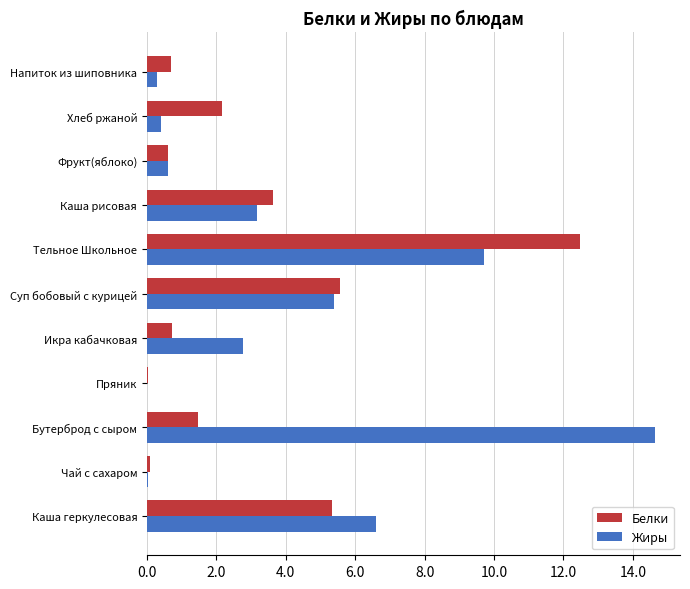

True or false: Белки has a value of 0.7 at Напиток из шиповника.

True